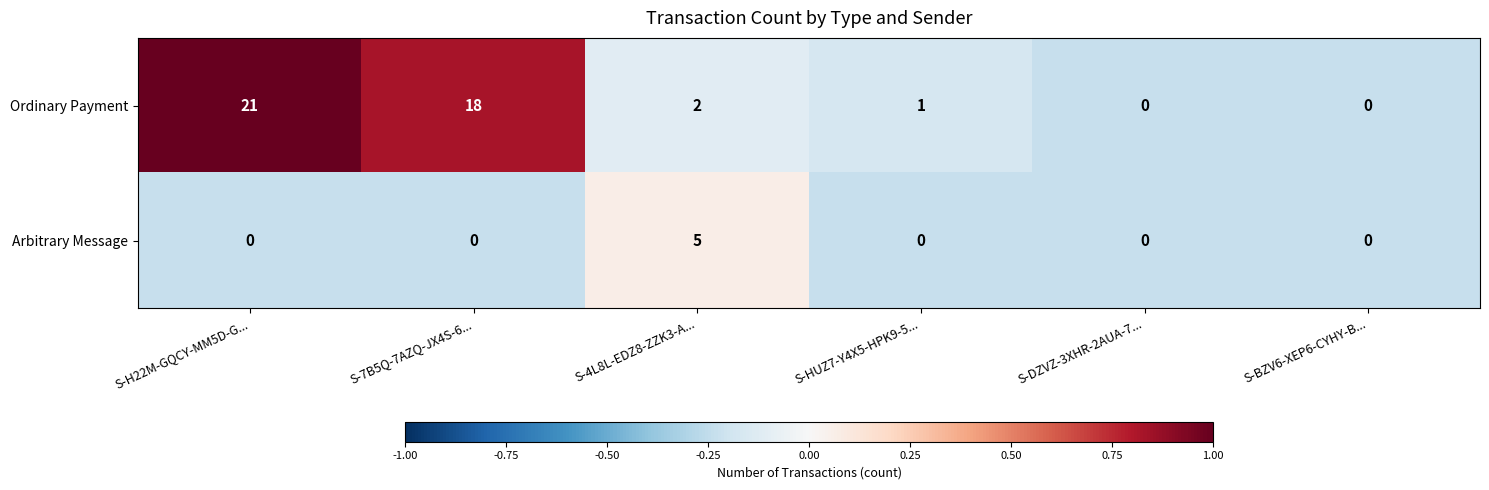

Which series has the widest spread of values?

Ordinary Payment